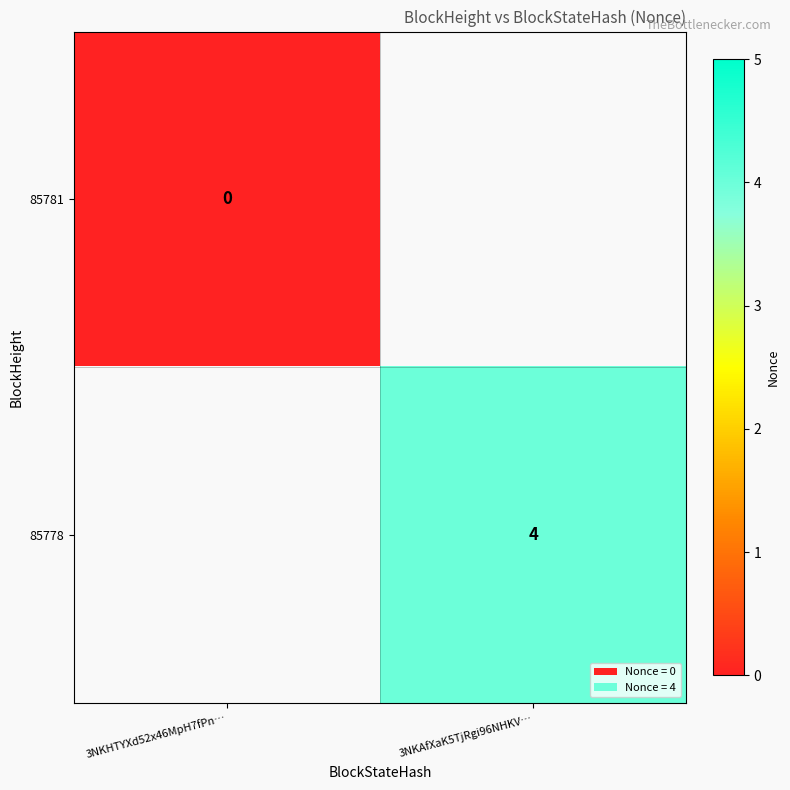

Which category has the highest value across all series?

3NKAfXaK5TjRgi96NHKV…